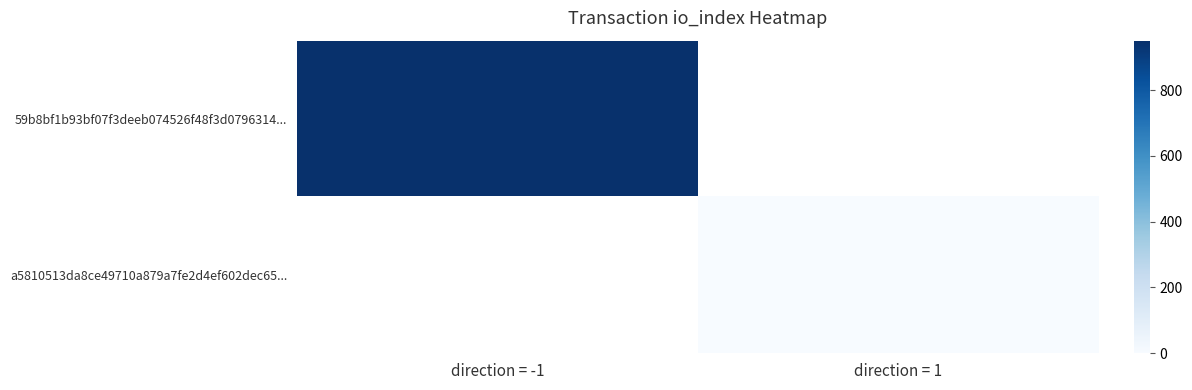

List the labels in order of a5810513da8ce49710a879a7fe2d4ef602dec65... value, largest first.

direction = -1, direction = 1